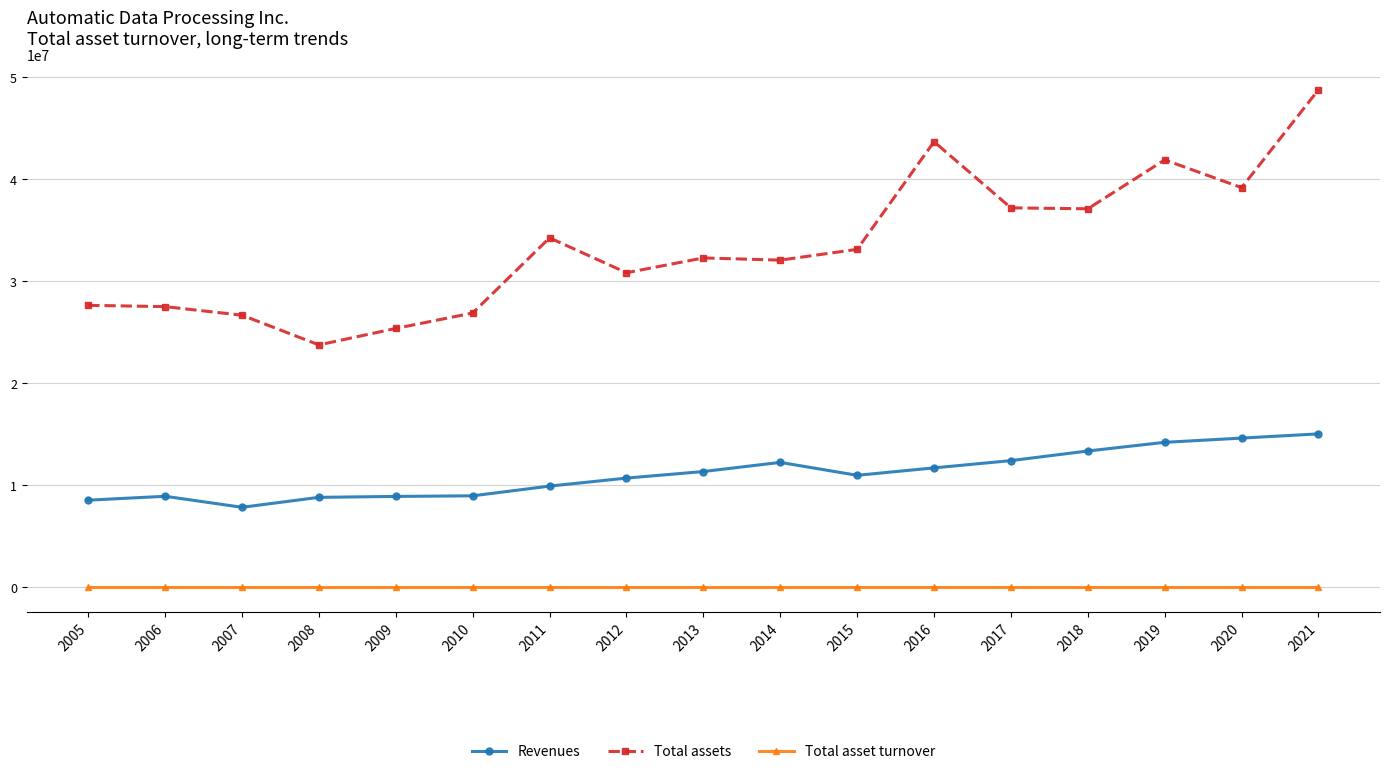

True or false: Revenues and Total asset turnover intersect in this chart.

False